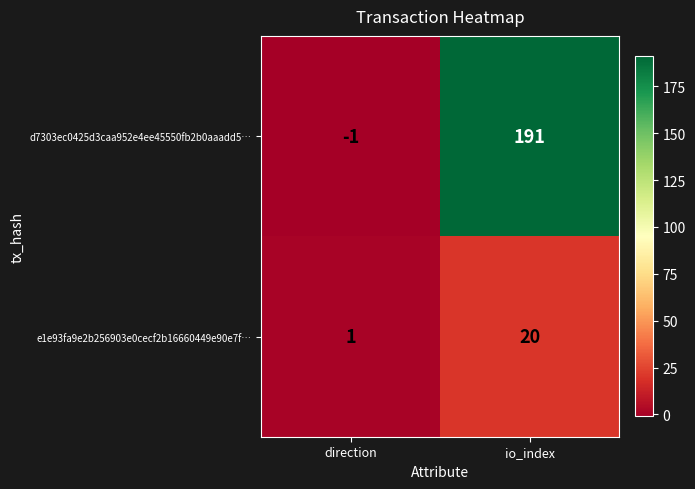

List the series in order of their overall mean, highest first.

d7303ec0425d3caa952e4ee45550fb2b0aaadd5…, e1e93fa9e2b256903e0cecf2b16660449e90e7f…